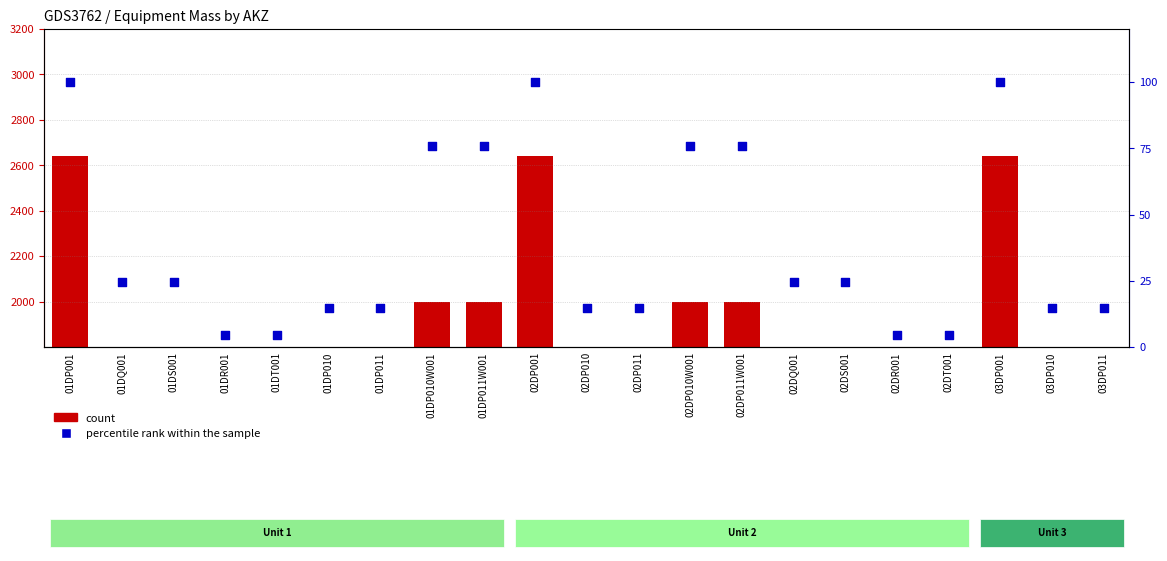

At how many categories does at least one series exceed 2423?

3